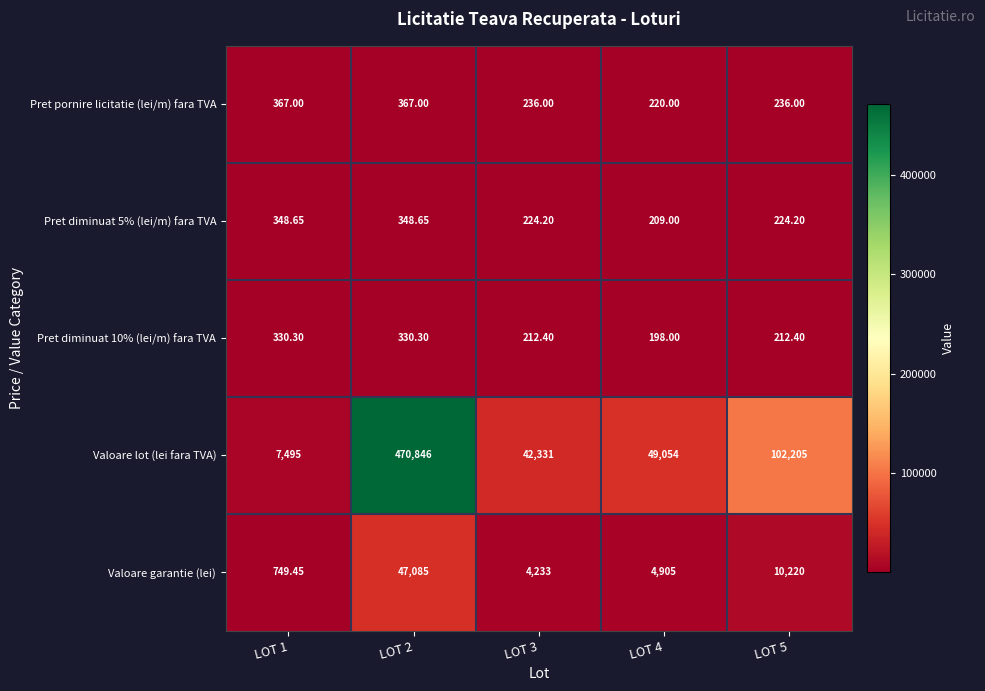

Which series changed the most between LOT 1 and LOT 2?

Valoare lot (lei fara TVA)